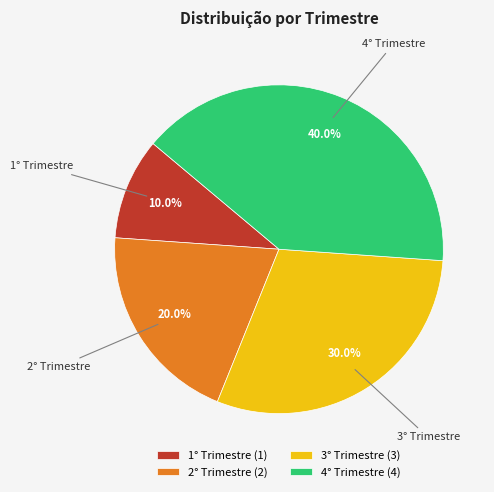

Rank the categories by value from highest to lowest.

4° Trimestre, 3° Trimestre, 2° Trimestre, 1° Trimestre